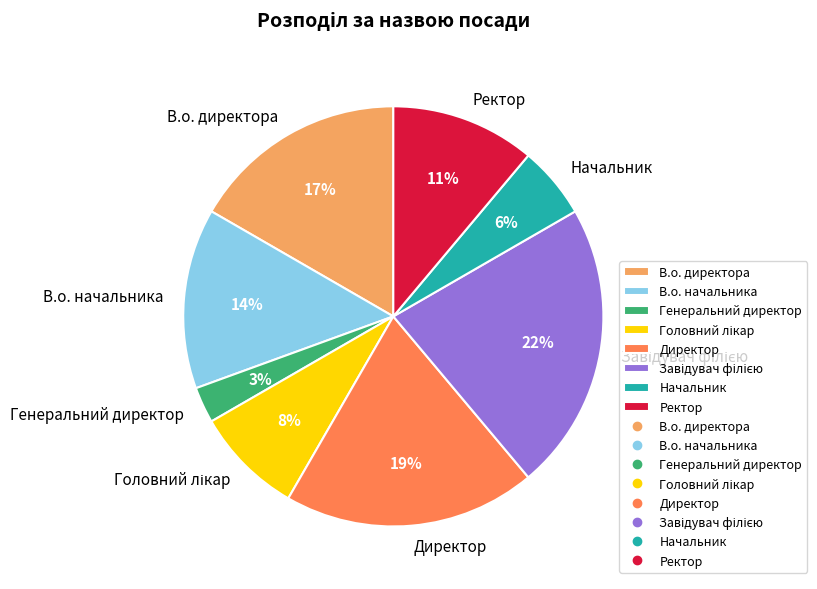

Does any single category account for the majority?

No